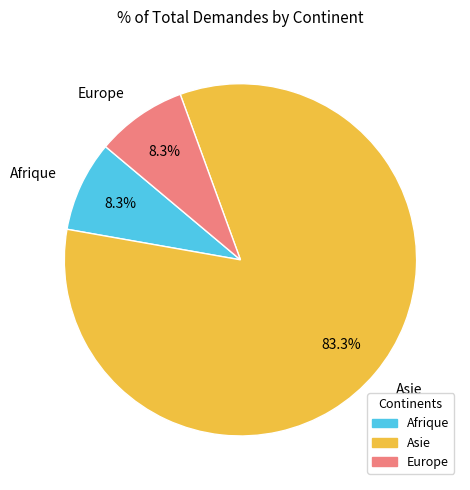

Is the sum of Asie and Europe greater than half?

Yes